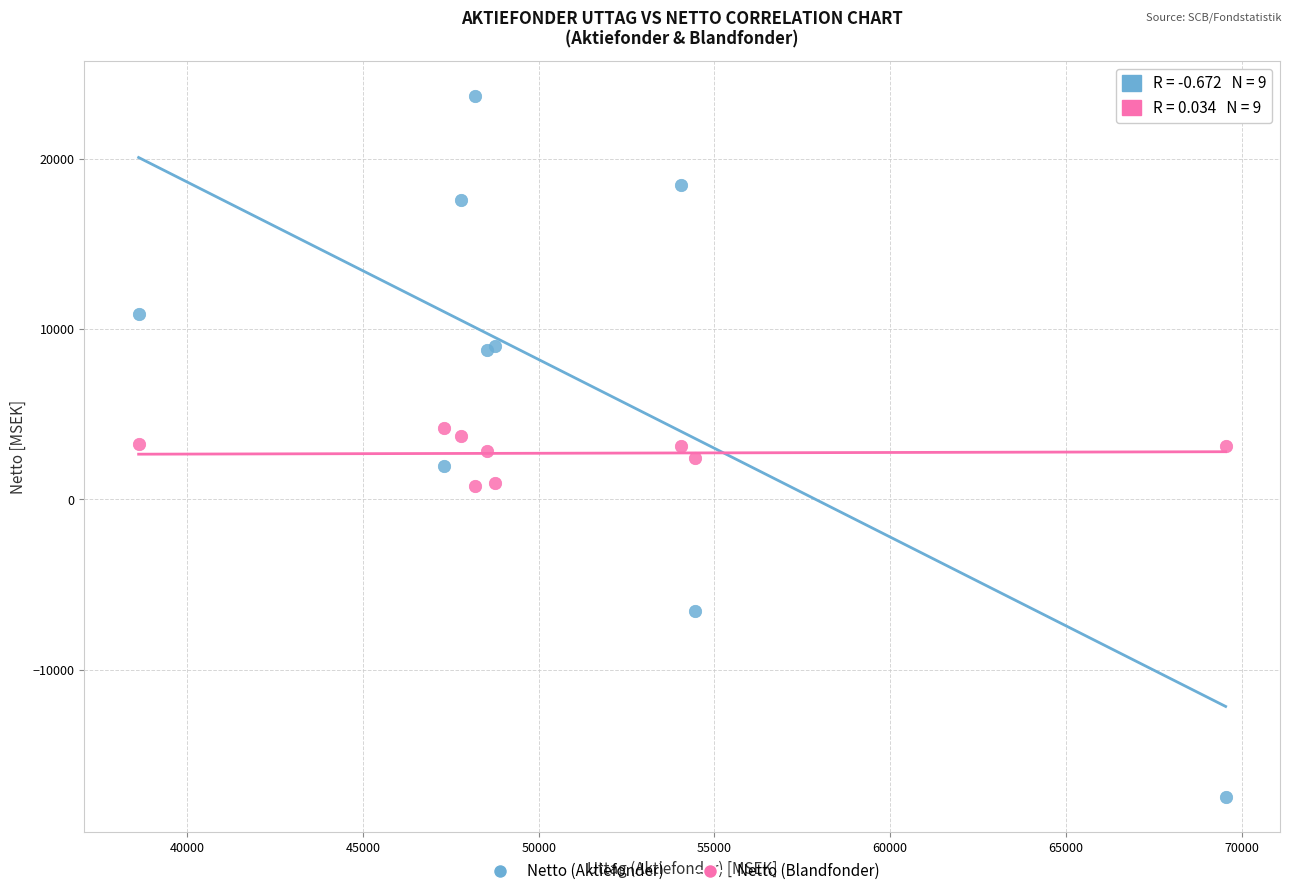

Which series has the widest spread of Y values?

Netto (Aktiefonder)